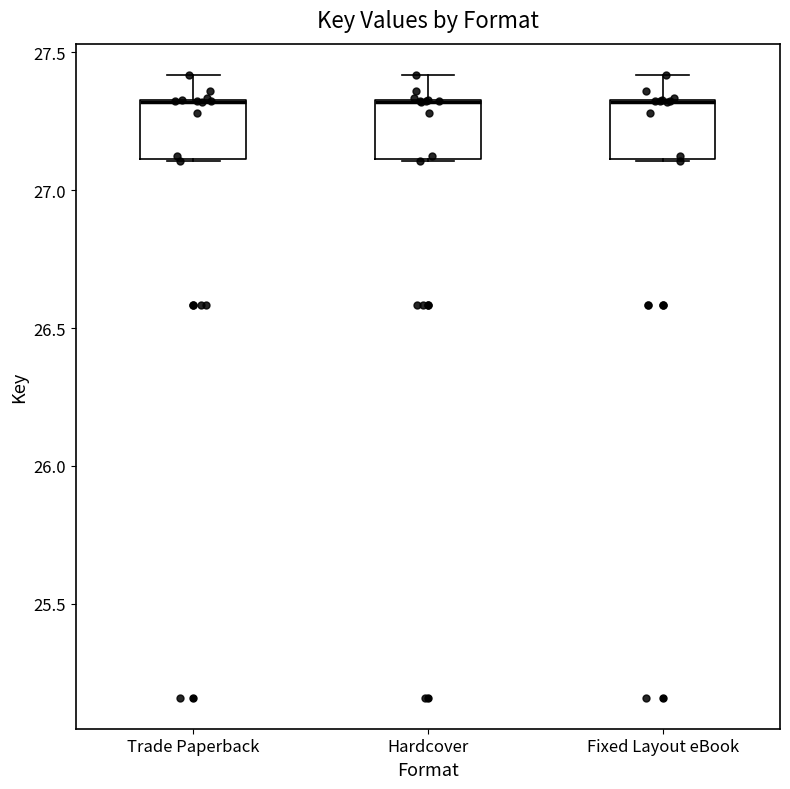

Where is the upper edge of the box for Trade Paperback on the y-axis? The values are not printed on the chart, so give them approximately, as read against the axis.

27.35